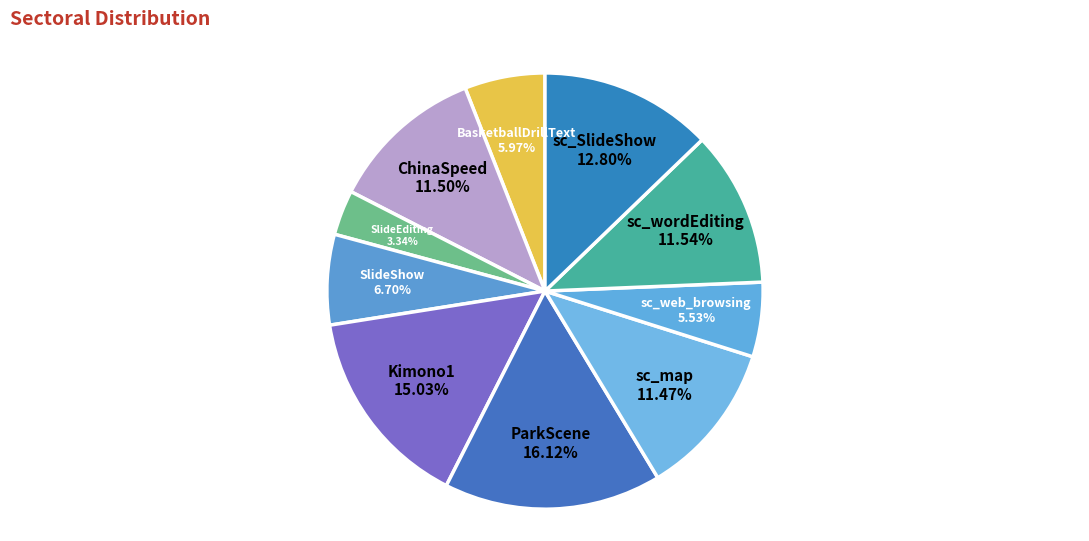

Count the number of slices in the pie.

10